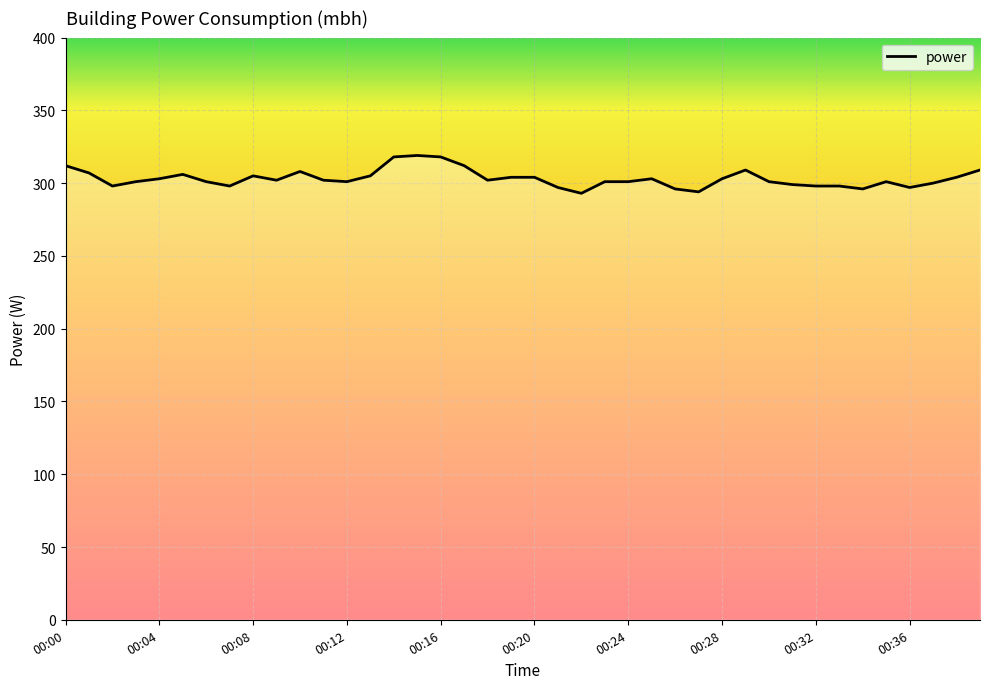

What is the maximum value shown in the chart?

319